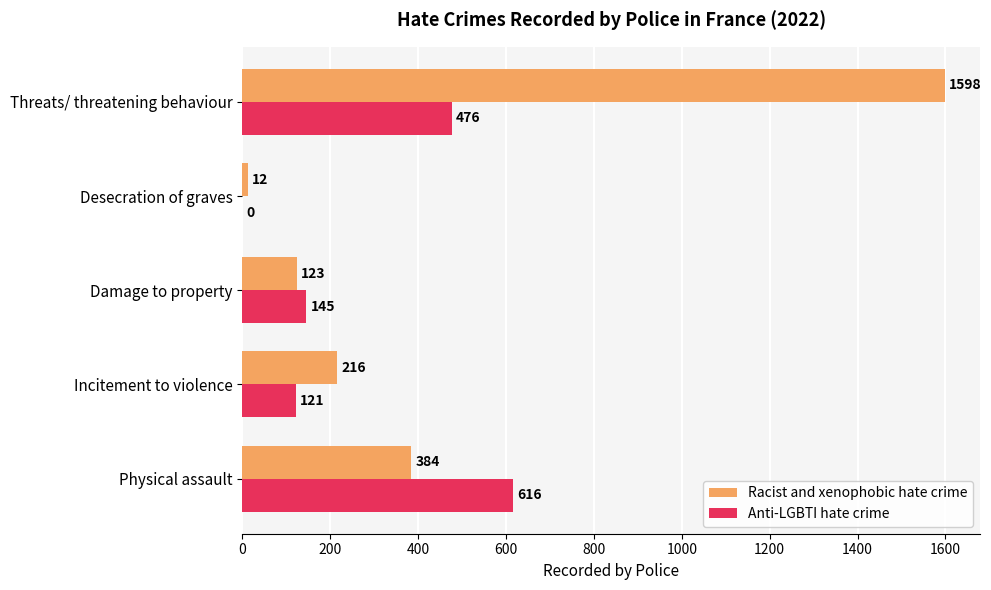

The value of Racist and xenophobic hate crime at Damage to property is 123. True or false?

True